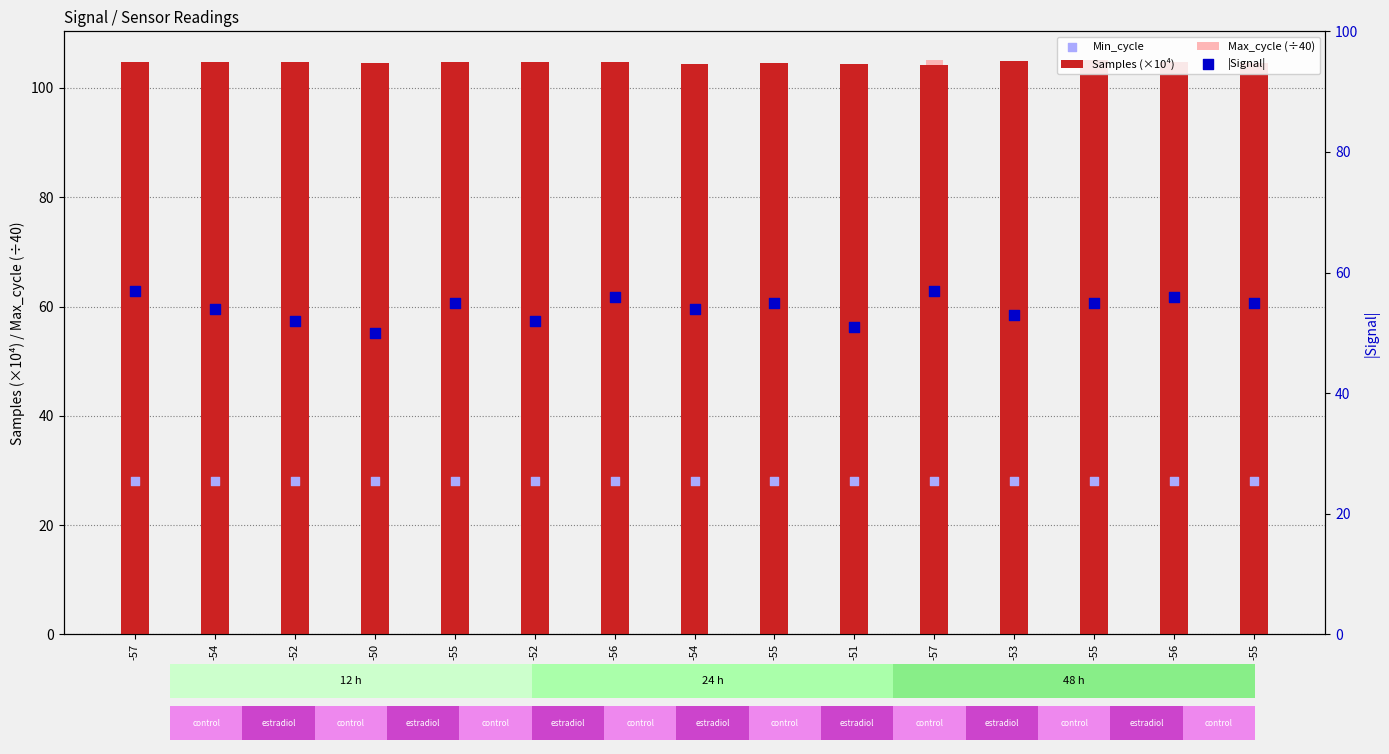

Is the value of Samples (×10⁴) at -57 greater than the value of Min_cycle at -57?

Yes